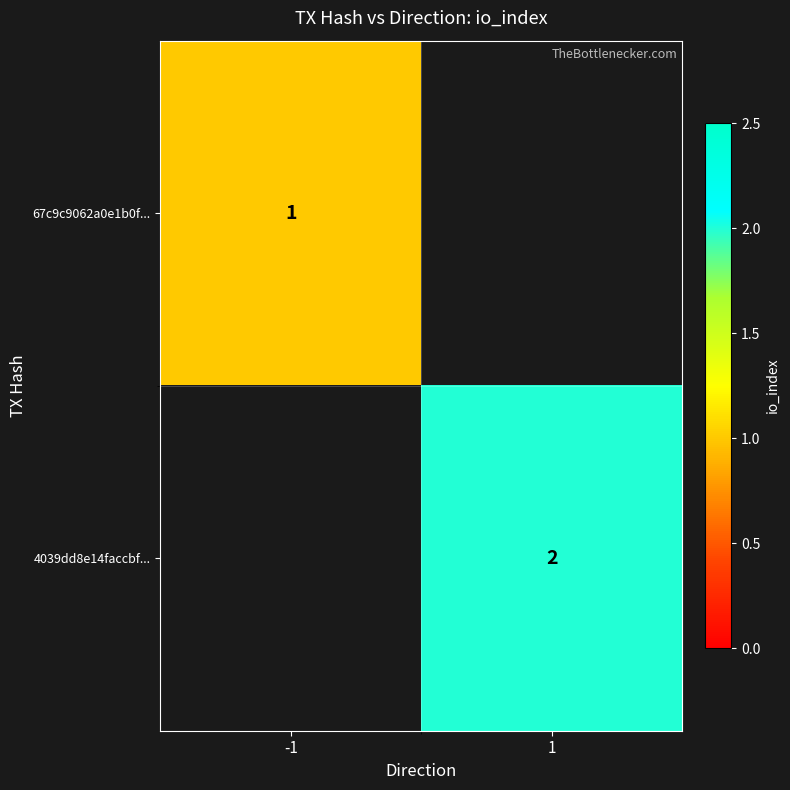

Is it true that 4039dd8e14faccbf... equals 2 at 1?

True